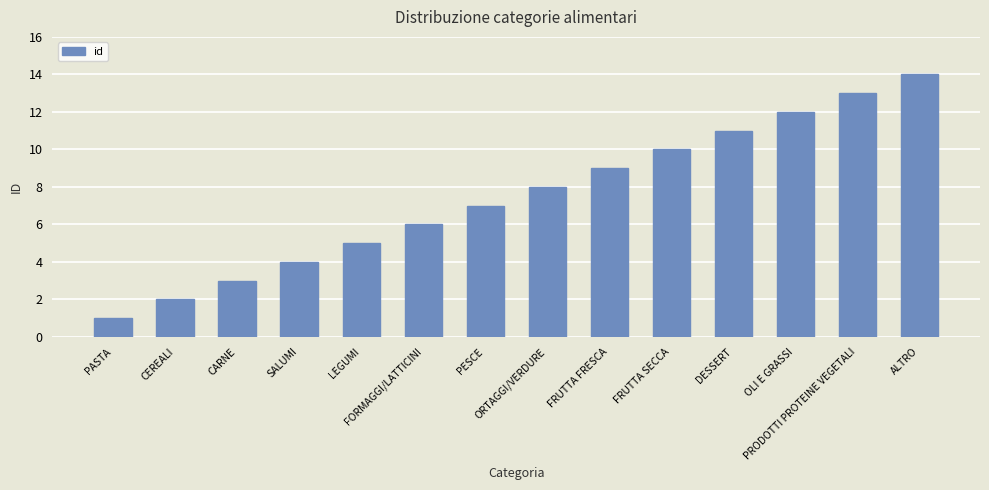

What value does the data have at PRODOTTI PROTEINE VEGETALI, to the nearest 10?

10